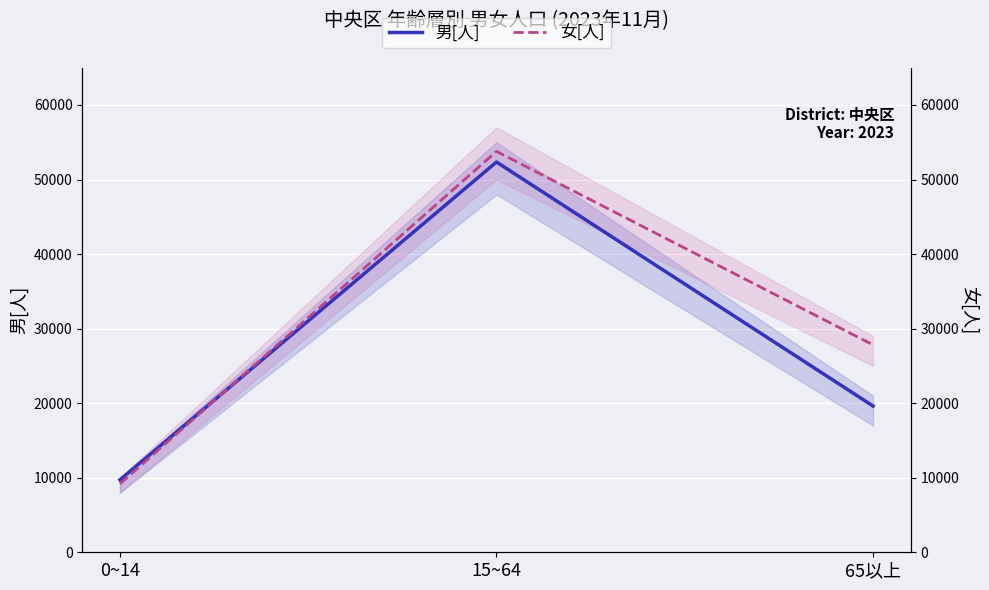

Rank the series by their maximum value, from highest to lowest.

女[人], 男[人]